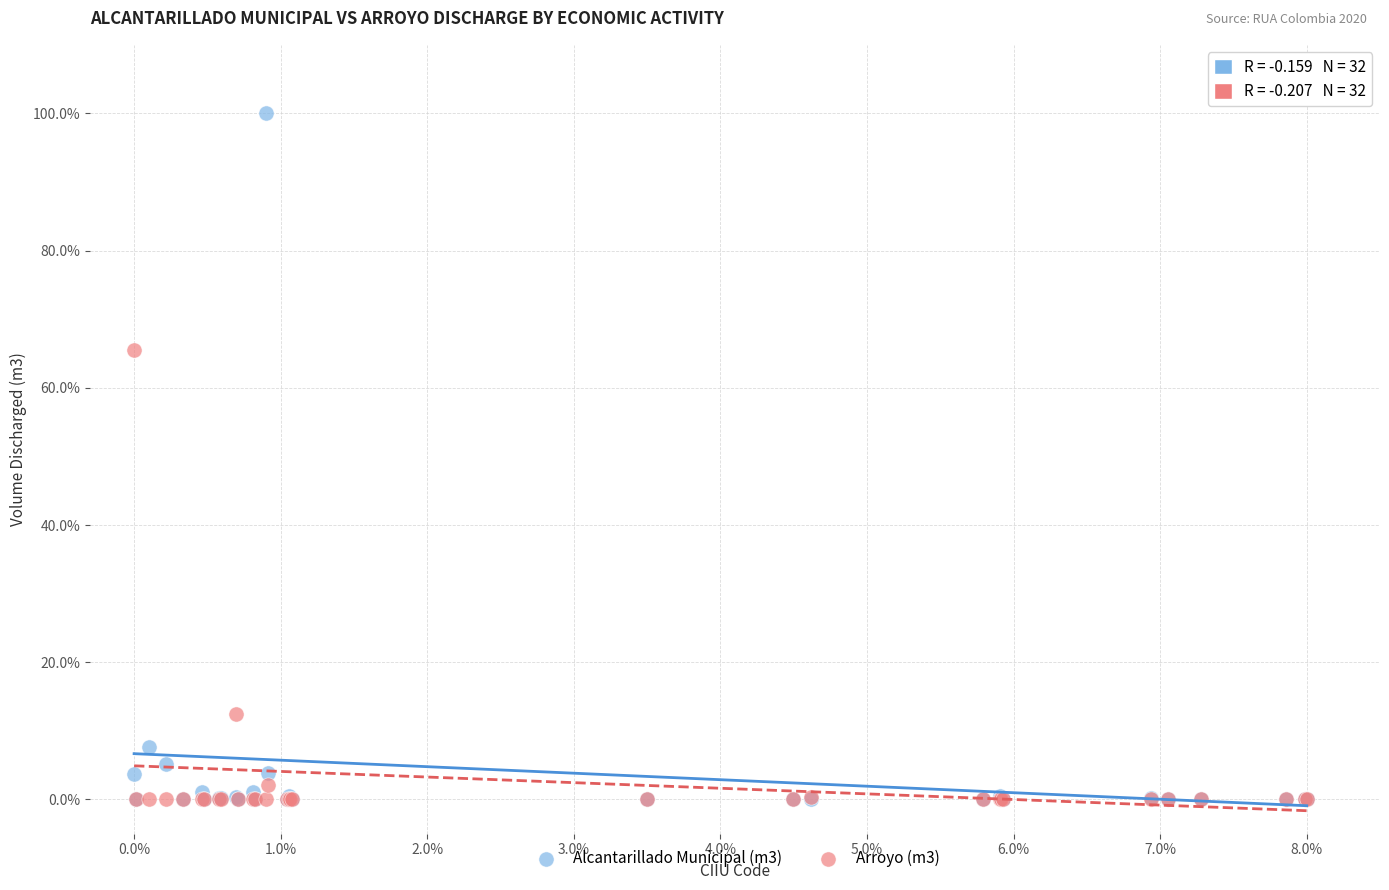

Which series has the largest Y range (max minus min)?

Alcantarillado Municipal (m3)